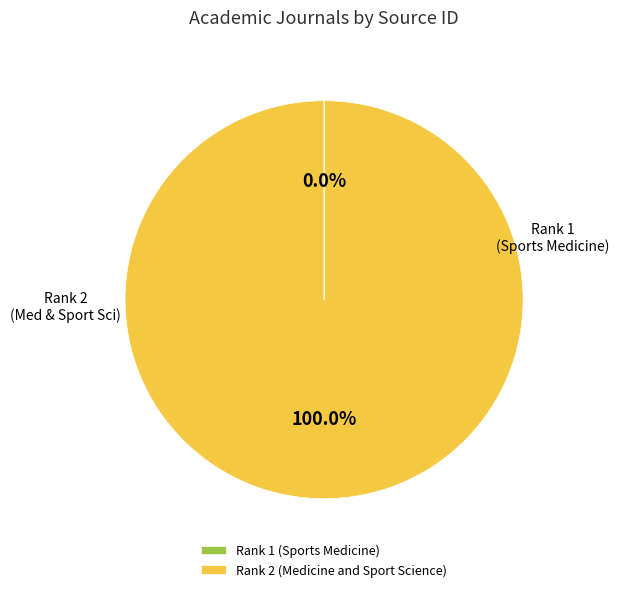

Does Rank 1 (Sports Medicine) account for over 50% of the chart?

No